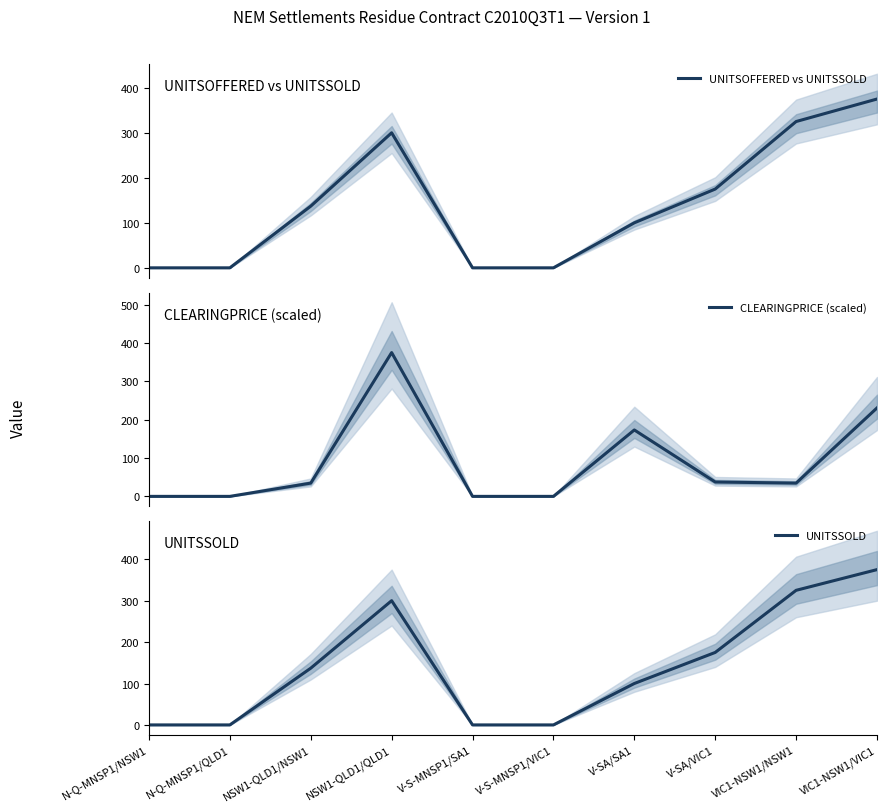

At which label does CLEARINGPRICE (scaled) first exceed 34?

NSW1-QLD1/NSW1